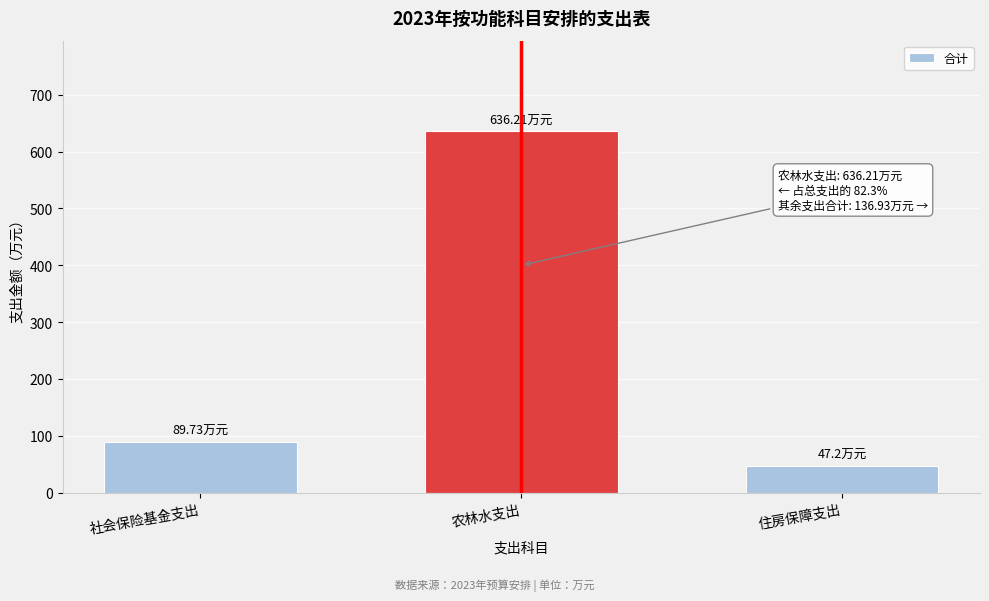

What is the label of the 2nd bar from the left?

农林水支出